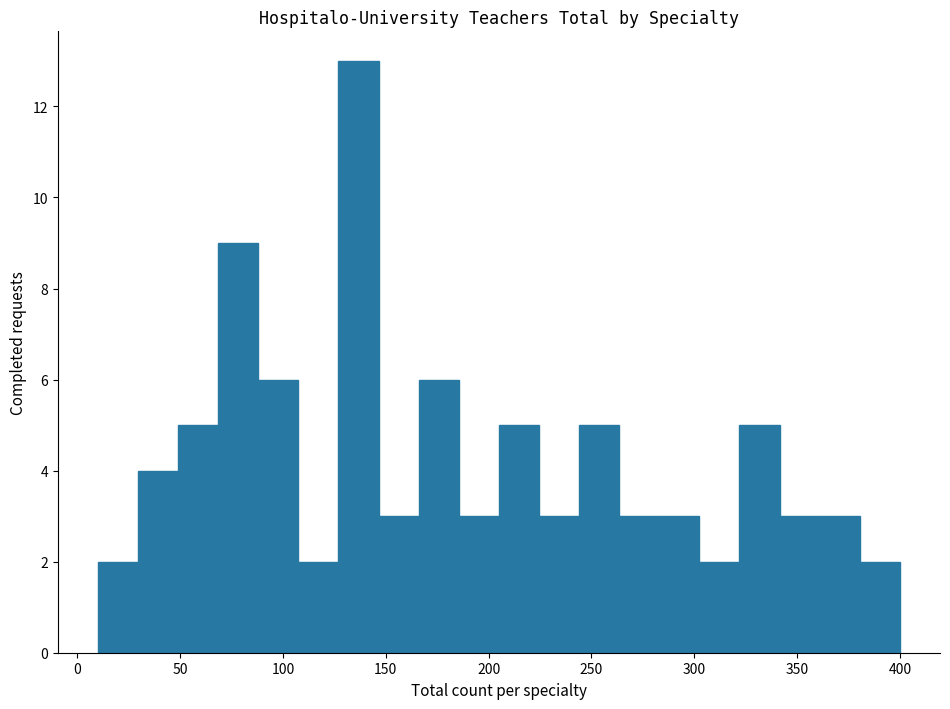

Read against the x-axis, roughly where is the centre of the tallest bar?

135